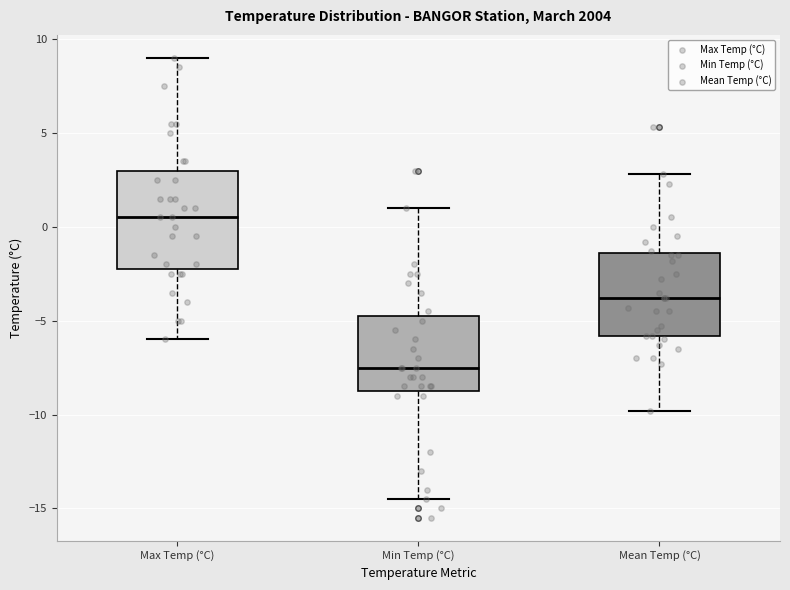

Reading left to right, read every box against the y-axis: the position of its median line, the range the box covers, and the ends of its whiskers. The values are not printed on the chart, so give them approximately, as read against the axis.

Max Temp (°C): median 0.5, box -2.0 to 3.0, whiskers -6.0 to 9.0
Min Temp (°C): median -7.5, box -8.5 to -4.5, whiskers -14.5 to 1.0
Mean Temp (°C): median -4.0, box -6.0 to -1.5, whiskers -10.0 to 3.0